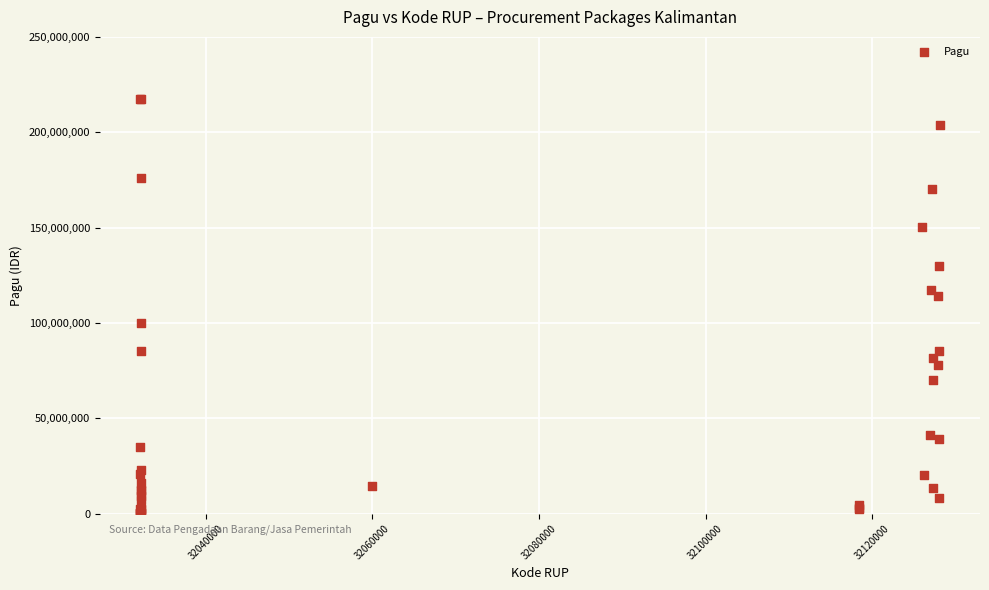

What Y value in the scatter plot is closest to 108830000?

114296000